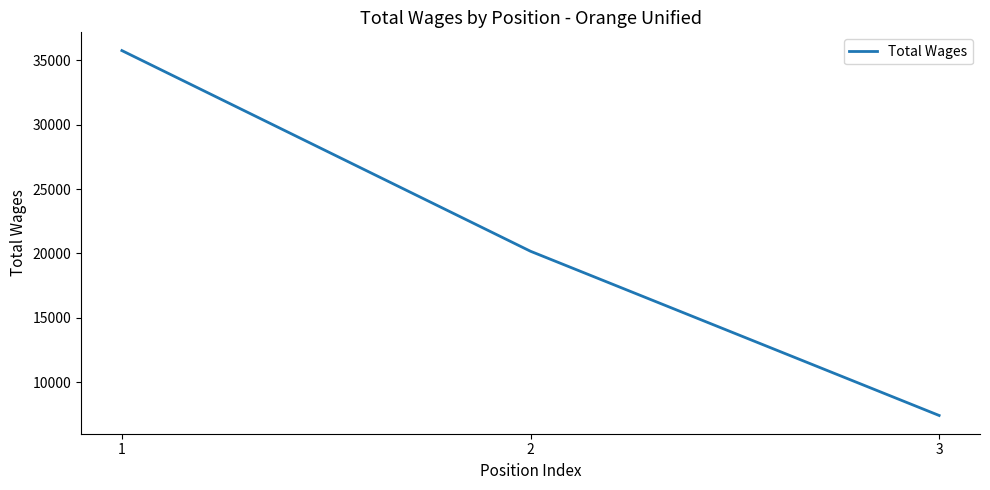

What is the difference between the maximum and minimum values?

28310